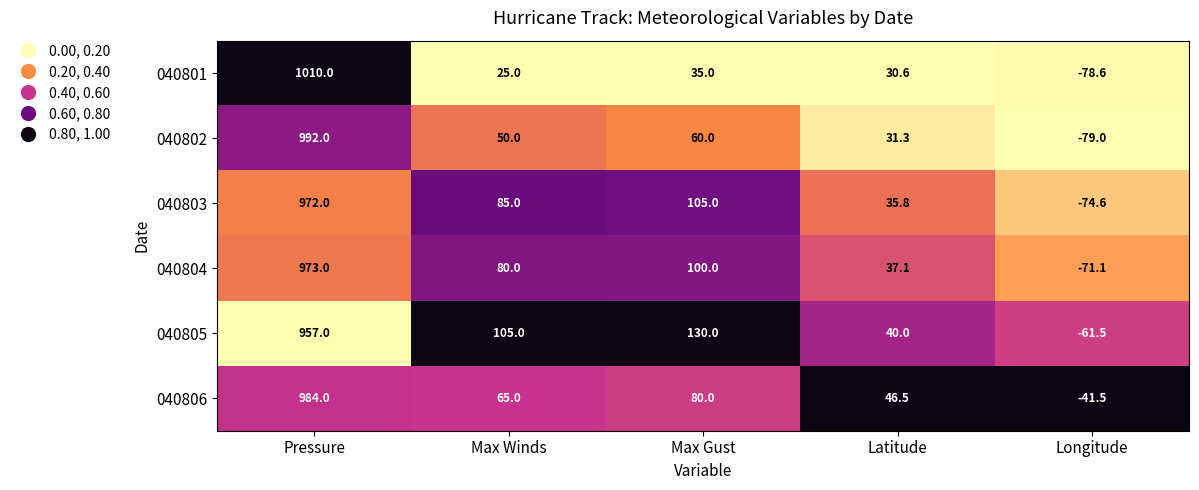

What value does the 040802 series have at Pressure?

992.0